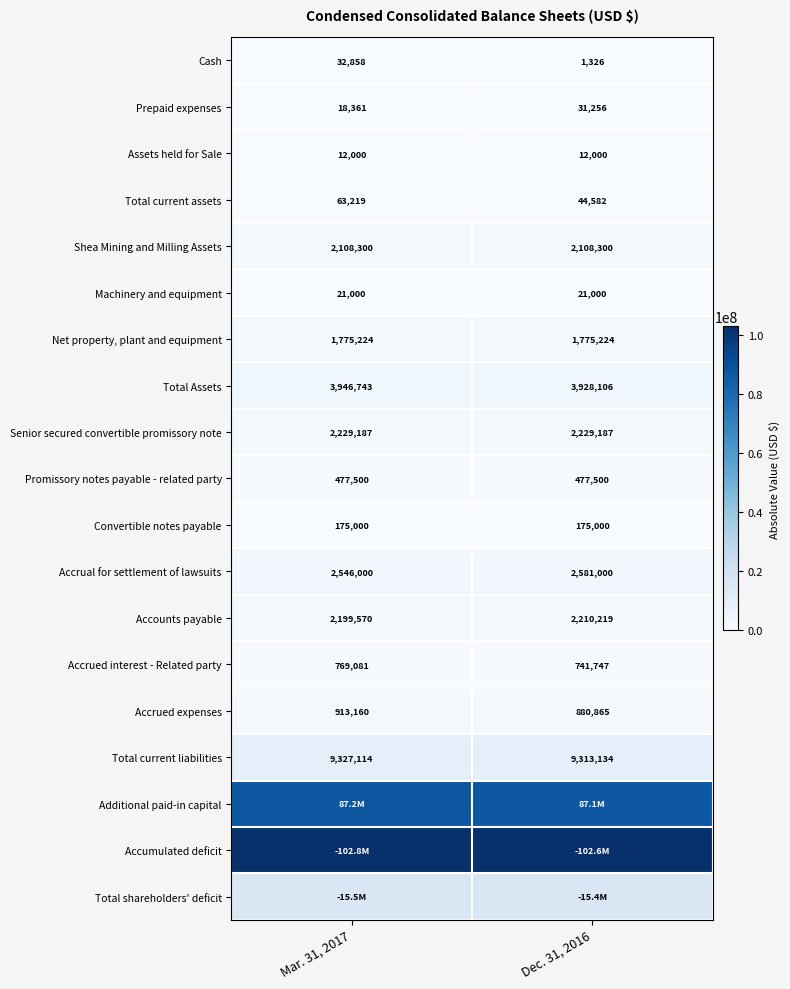

What is the difference between the Prepaid expenses values at Dec. 31, 2016 and Mar. 31, 2017?

12895